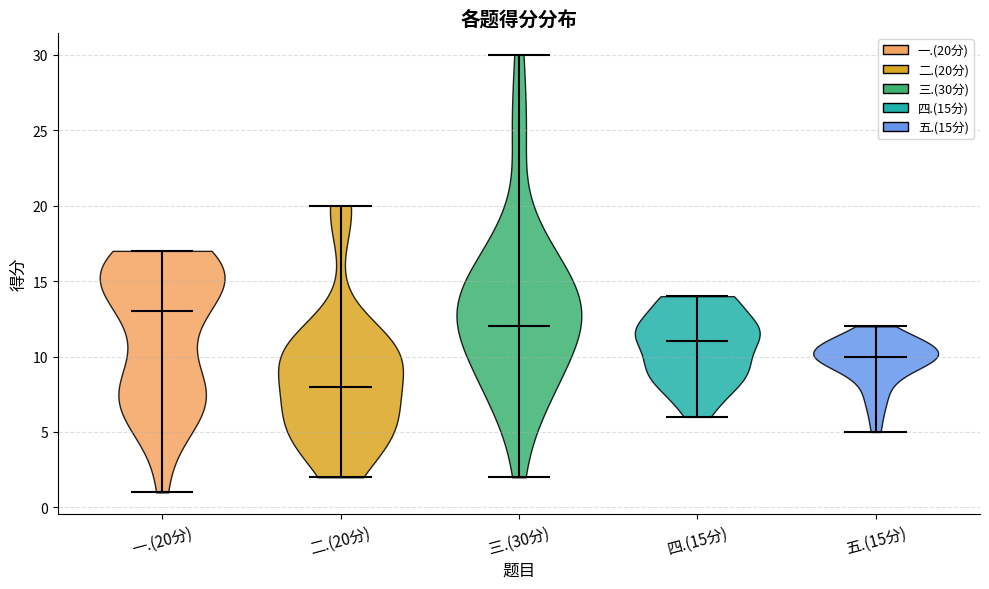

Reading left to right, read every violin against the y-axis: where its median line is, and the lowest and highest points it reaches. The values are not printed on the chart, so give them approximately, as read against the axis.

一.(20分): median line 13, lowest point 1, highest point 17
二.(20分): median line 8, lowest point 2, highest point 20
三.(30分): median line 12, lowest point 2, highest point 30
四.(15分): median line 11, lowest point 6, highest point 14
五.(15分): median line 10, lowest point 5, highest point 12